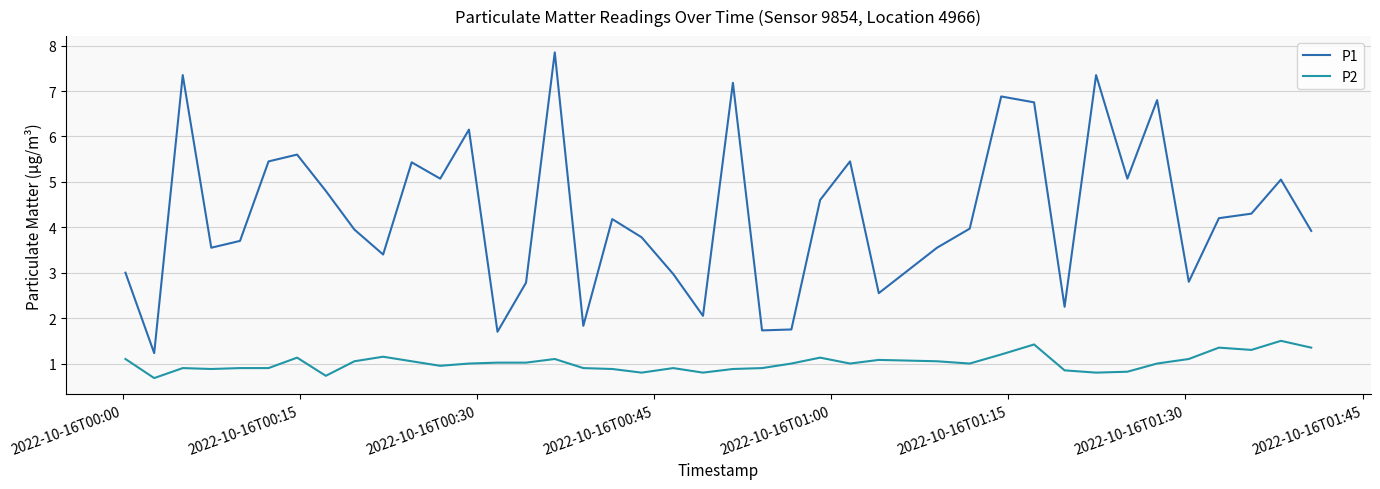

What is the difference between the maximum and minimum values in the P1 series?

6.6